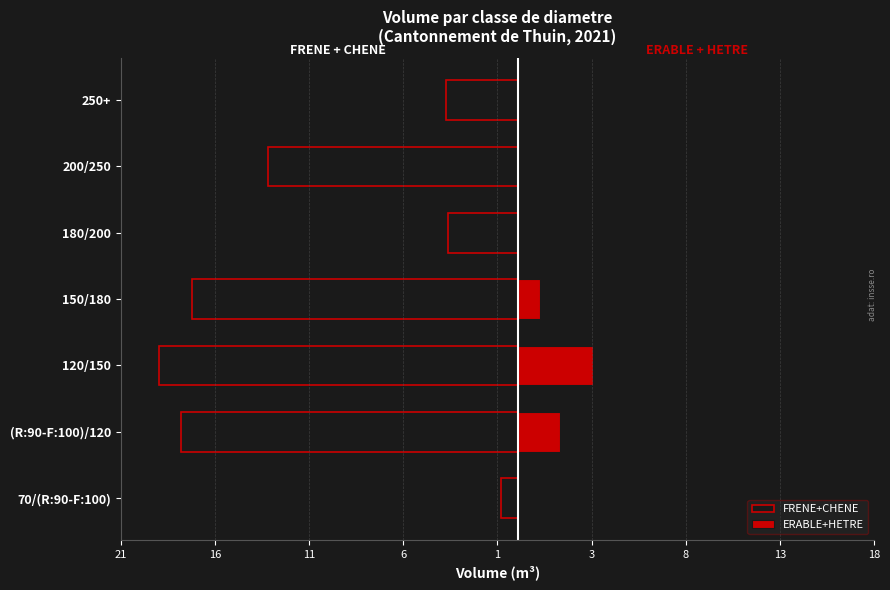

Is it true that FRENE+CHENE equals -0.9 at 70/(R:90-F:100)?

True